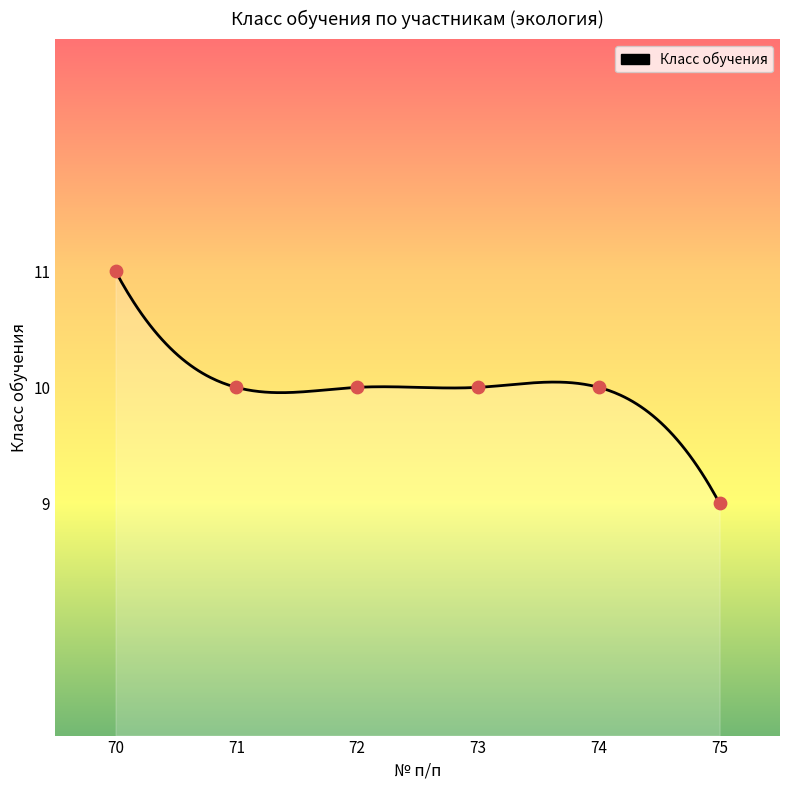

What is the ratio of the value at 74 to the value at 70?

0.9